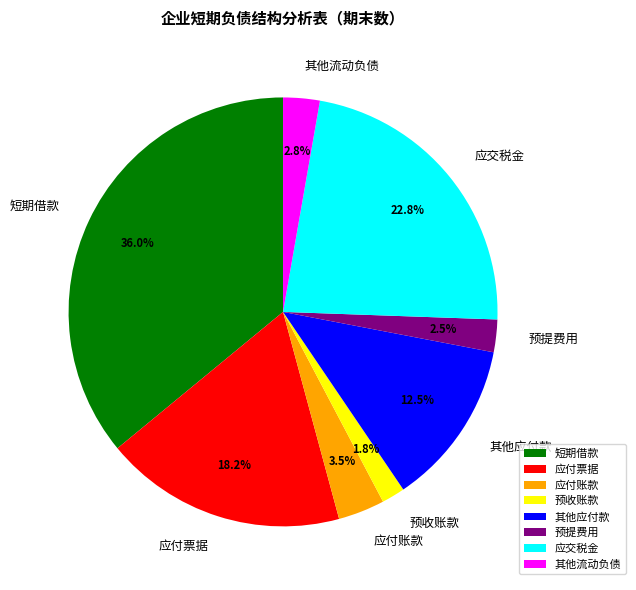

To the nearest percent, what is the average slice percentage?

12%